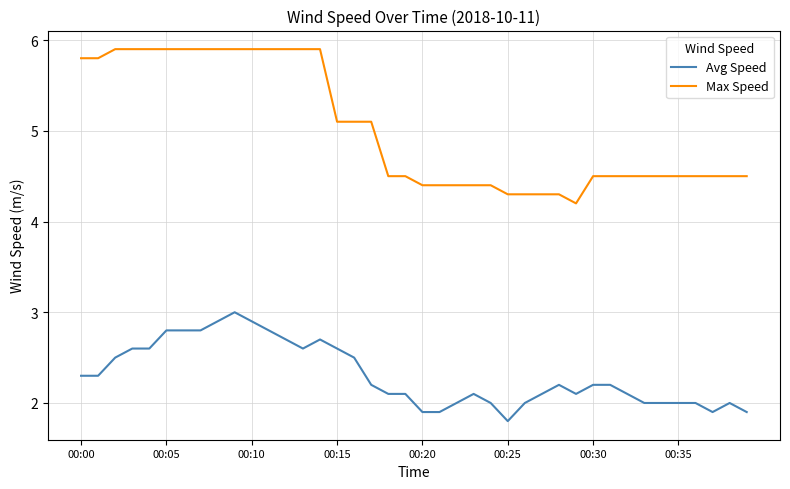

How many lines are shown in the chart?

2